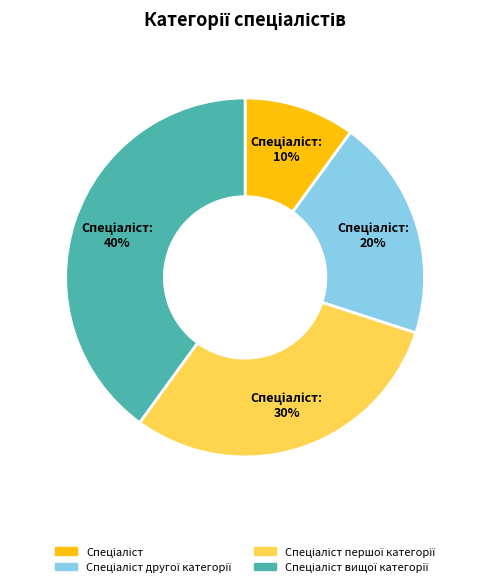

Does any single category account for the majority?

No